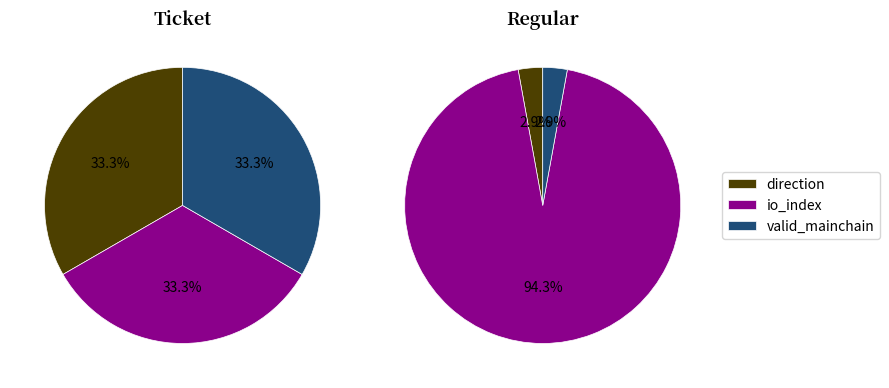

The Ticket slice represents 13% of the pie. True or false?

False